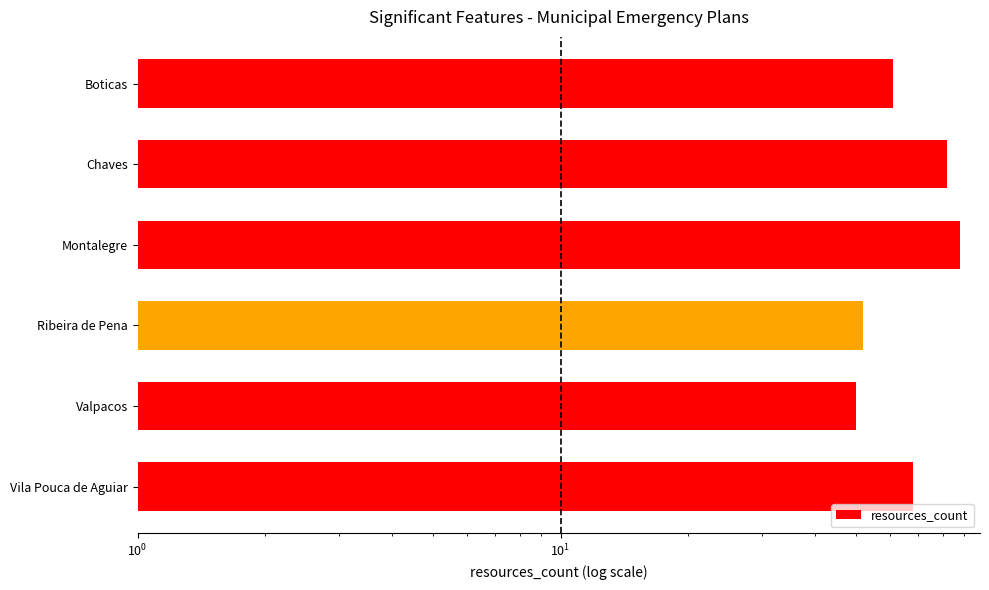

Reading left to right, what are all the values shown in this chart?

68	50	52	88	82	61